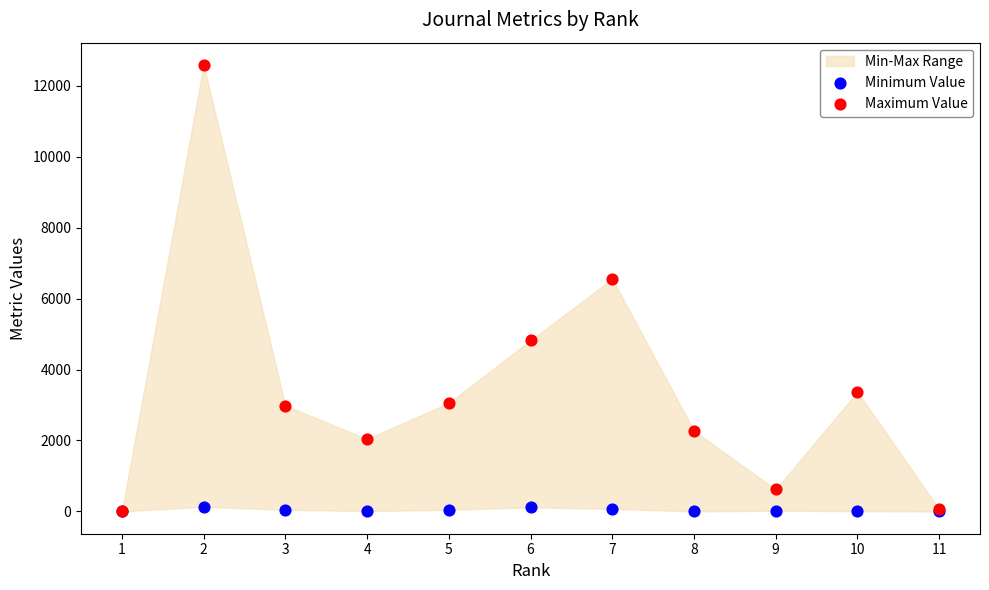

Across all series, what Y value is closest to 6293?

6559